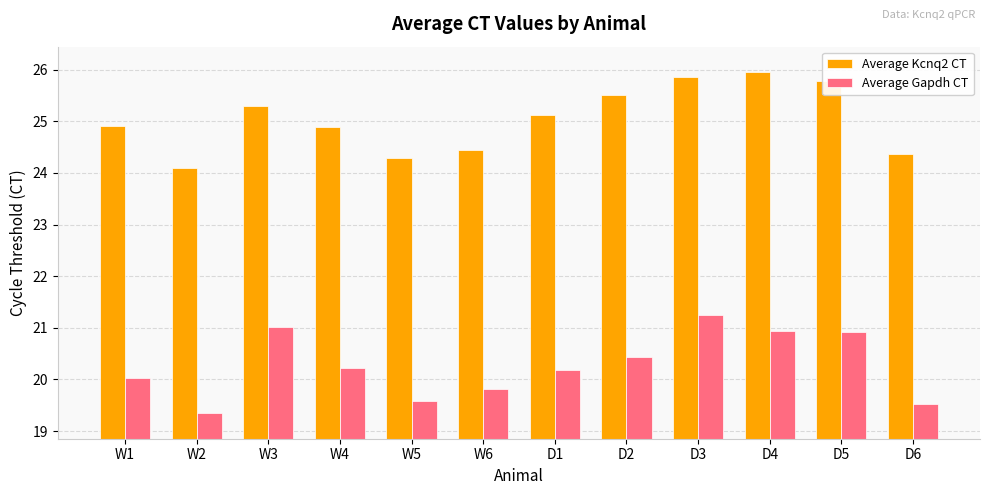

What is the average value of the Average Kcnq2 CT series?

25.0